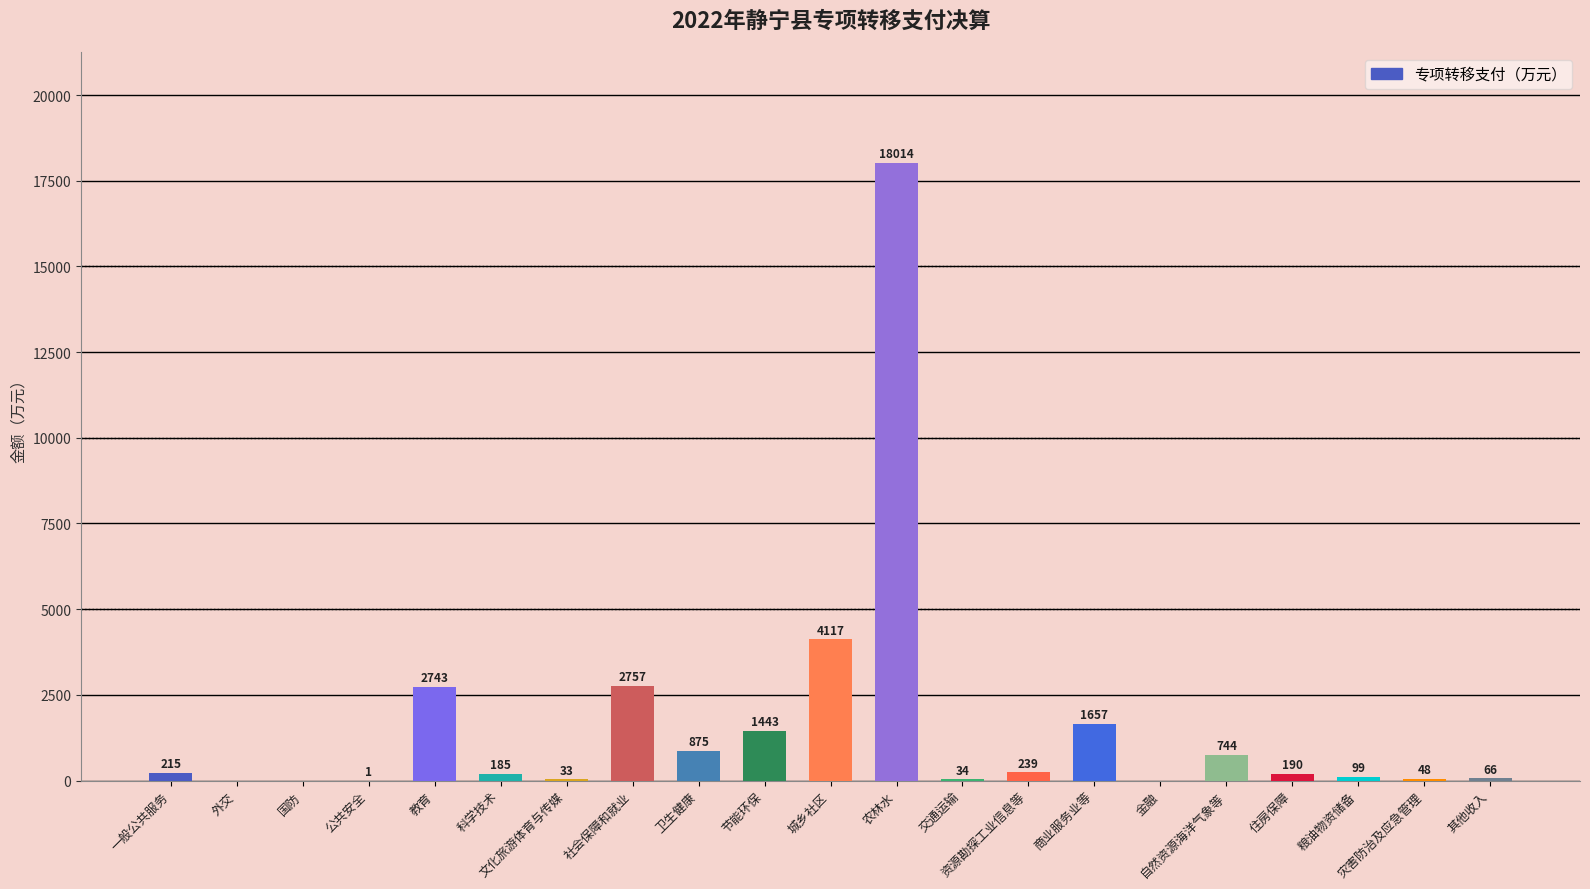

Which has a higher value, 灾害防治及应急管理 or 一般公共服务?

一般公共服务